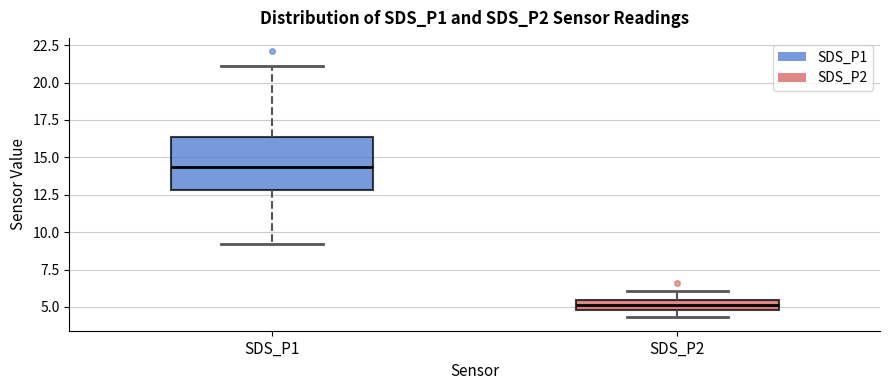

Which box has the lowest median line?

SDS_P2